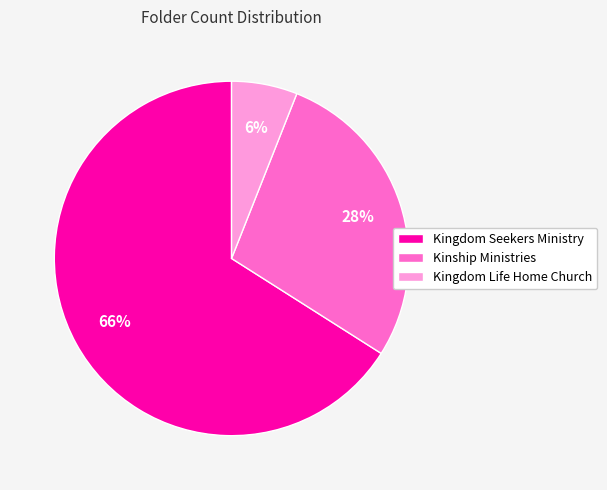

Is the sum of Kingdom Life Home Church and Kinship Ministries greater than half?

No